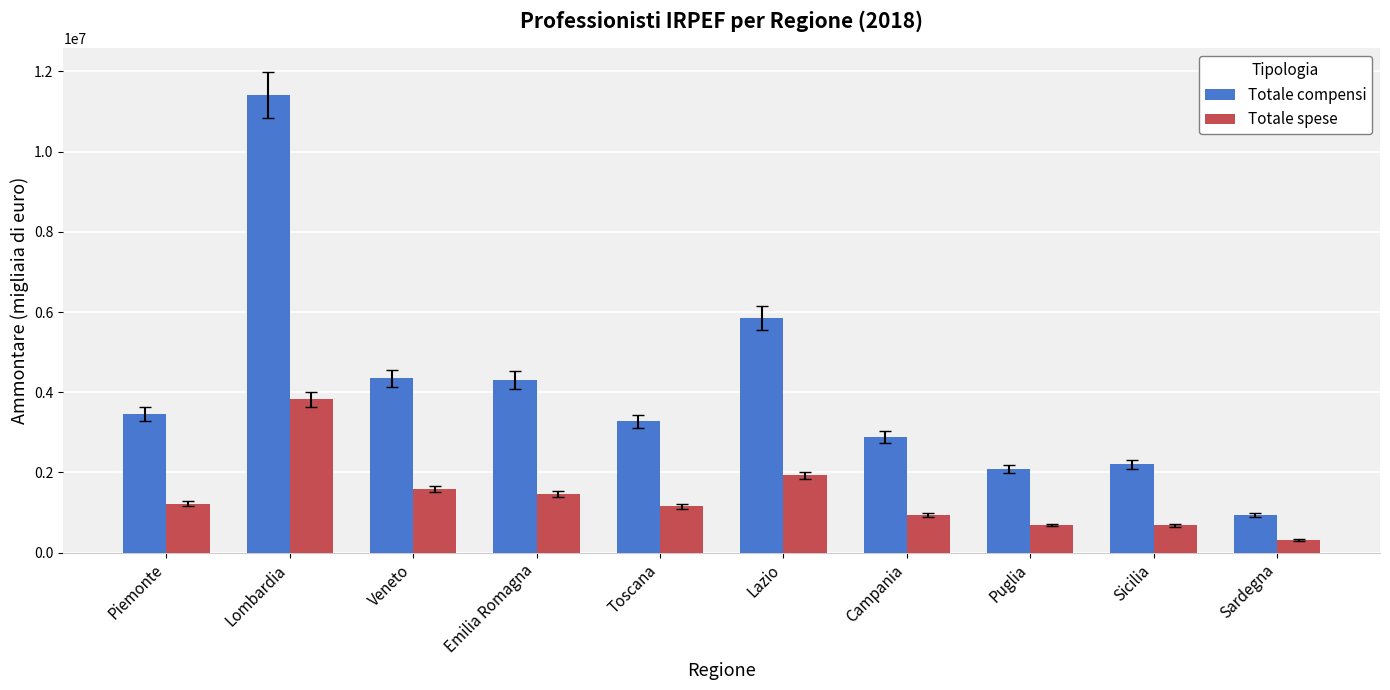

What is the sum of all Totale compensi values?

40752245